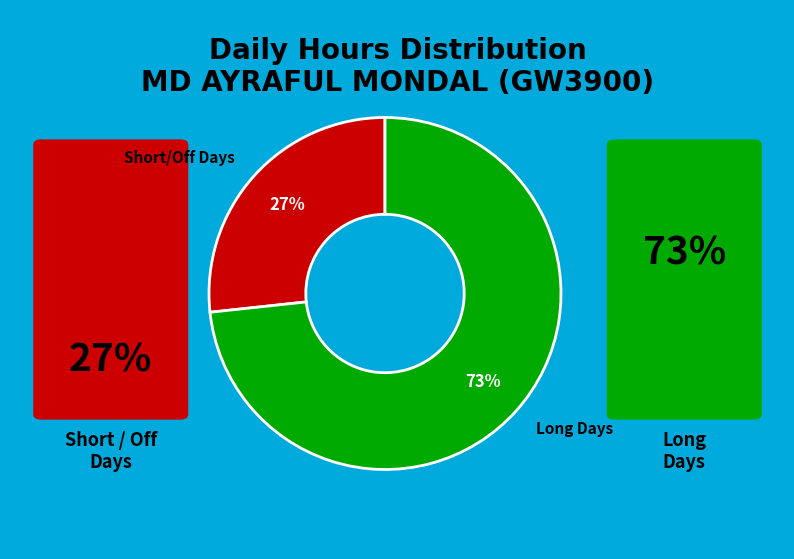

Which has a higher value, Long Days or Short/Off Days?

Long Days